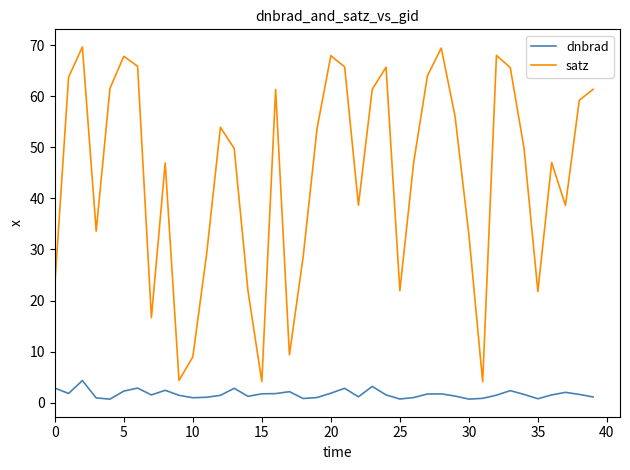

What is the average value of the satz series?

44.5